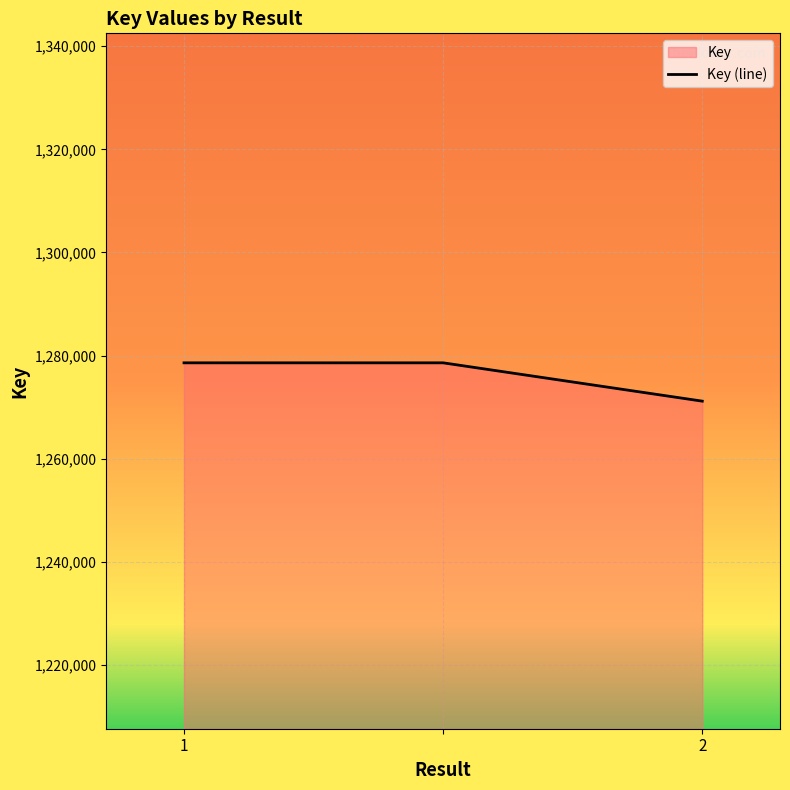

What is the ratio of the value at 1 to the value at 2?

1.0